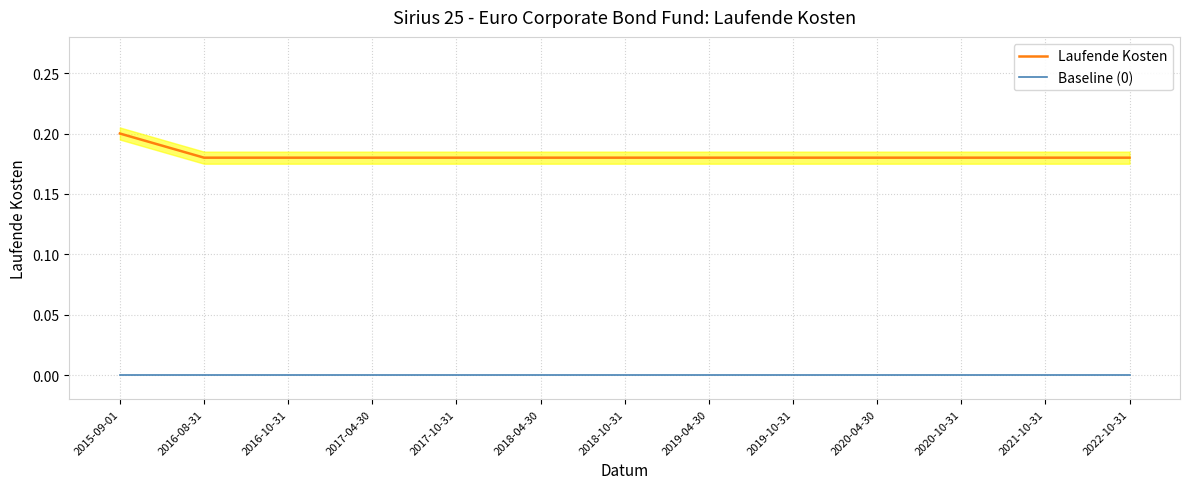

Does the chart display data point markers on the line(s)?

No